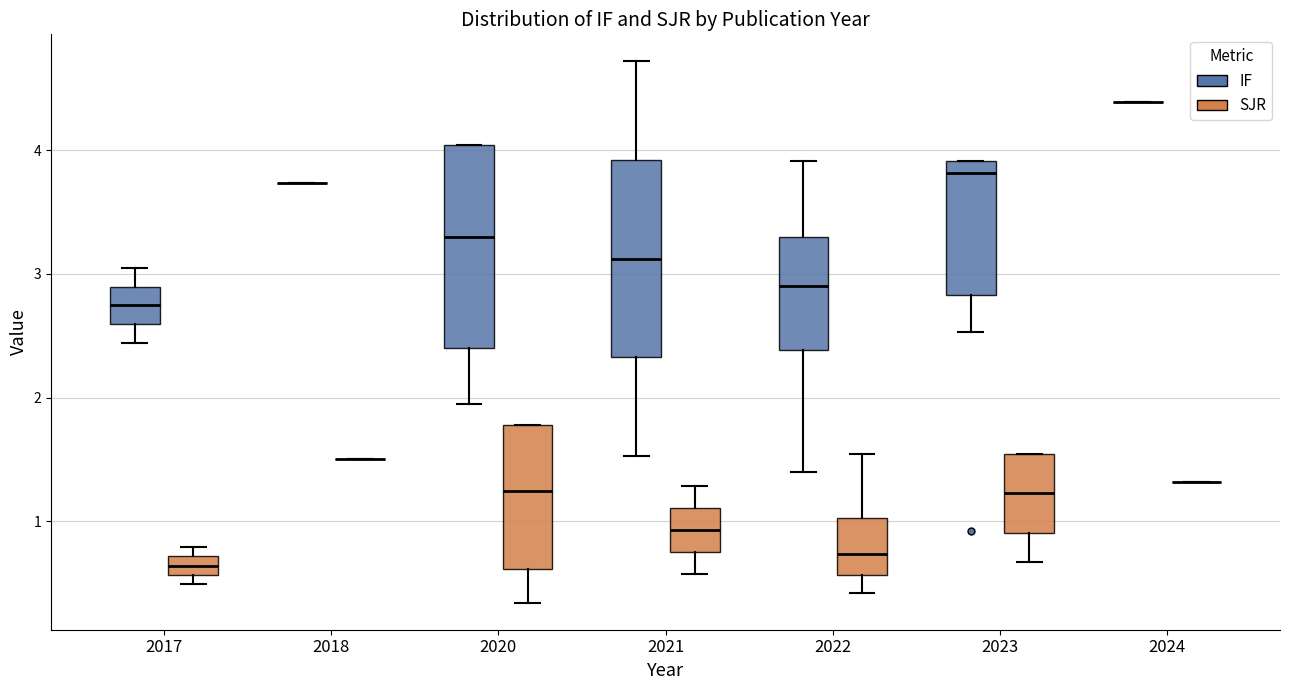

Reading left to right, read every box against the y-axis: the position of its median line, the range the box covers, and the ends of its whiskers. The values are not printed on the chart, so give them approximately, as read against the axis.

2017 (IF): median 2.7, box 2.6 to 2.9, whiskers 2.4 to 3.1
2017 (SJR): median 0.6 (inside the box), box 0.6 to 0.7, whiskers 0.5 to 0.8
2018 (IF): box collapsed to a line at 3.7, whiskers 3.7 to 3.7
2018 (SJR): box collapsed to a line at 1.5, whiskers 1.5 to 1.5
2020 (IF): median 3.3, box 2.4 to 4.0, whiskers 2.0 to 4.0
2020 (SJR): median 1.2, box 0.6 to 1.8, whiskers 0.3 to 1.8
2021 (IF): median 3.1, box 2.3 to 3.9, whiskers 1.5 to 4.7
2021 (SJR): median 0.9, box 0.7 to 1.1, whiskers 0.6 to 1.3
2022 (IF): median 2.9, box 2.4 to 3.3, whiskers 1.4 to 3.9
2022 (SJR): median 0.7, box 0.6 to 1.0, whiskers 0.4 to 1.5
2023 (IF): median 3.8, box 2.8 to 3.9, whiskers 2.5 to 3.9
2023 (SJR): median 1.2, box 0.9 to 1.5, whiskers 0.7 to 1.5
2024 (IF): box collapsed to a line at 4.4, whiskers 4.4 to 4.4
2024 (SJR): box collapsed to a line at 1.3, whiskers 1.3 to 1.3